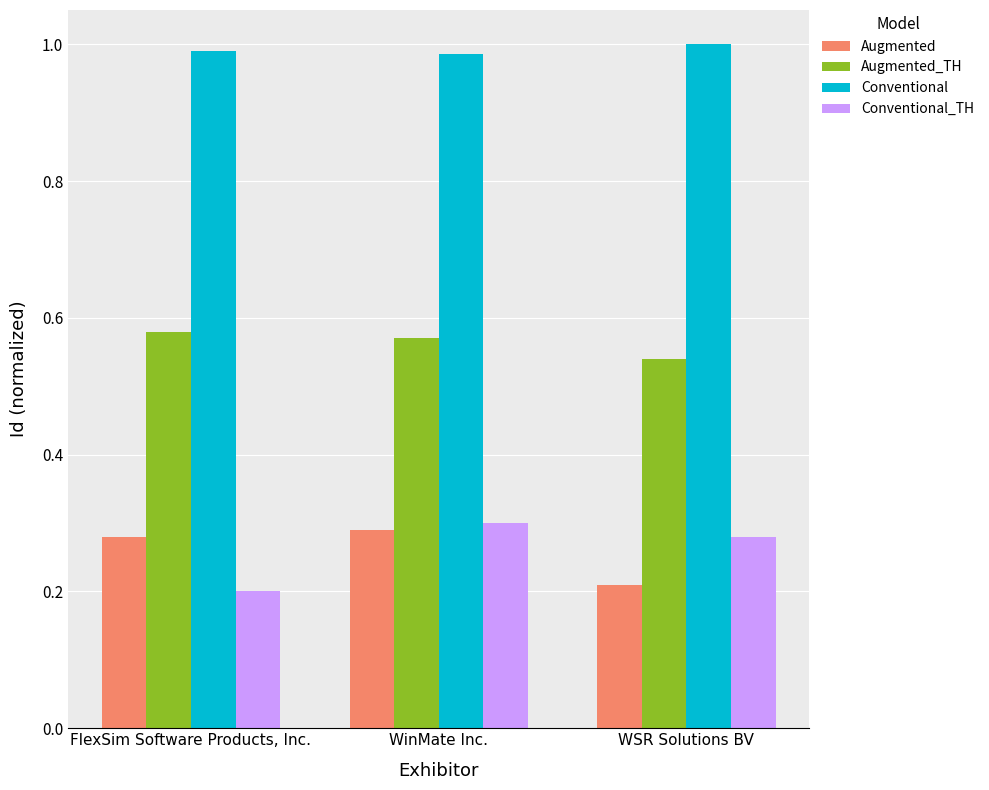

Which series has the widest spread of values?

Conventional_TH